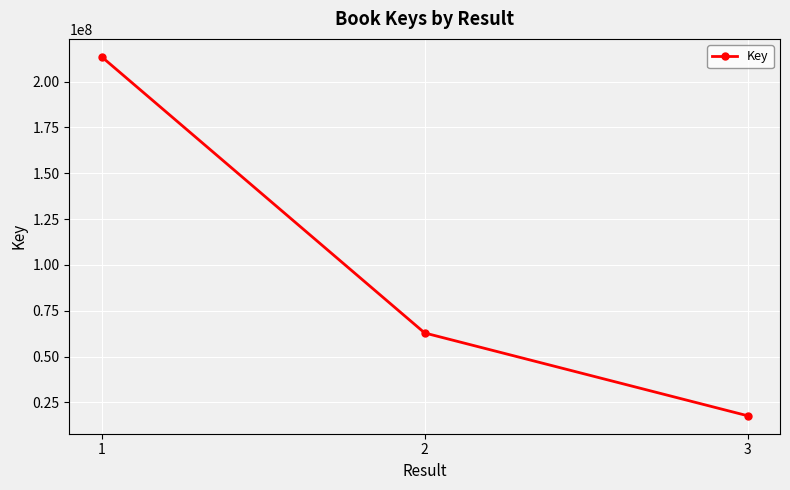

Reading left to right, list all the values displayed in this chart.

1=213525817	2=62847570	3=17669489